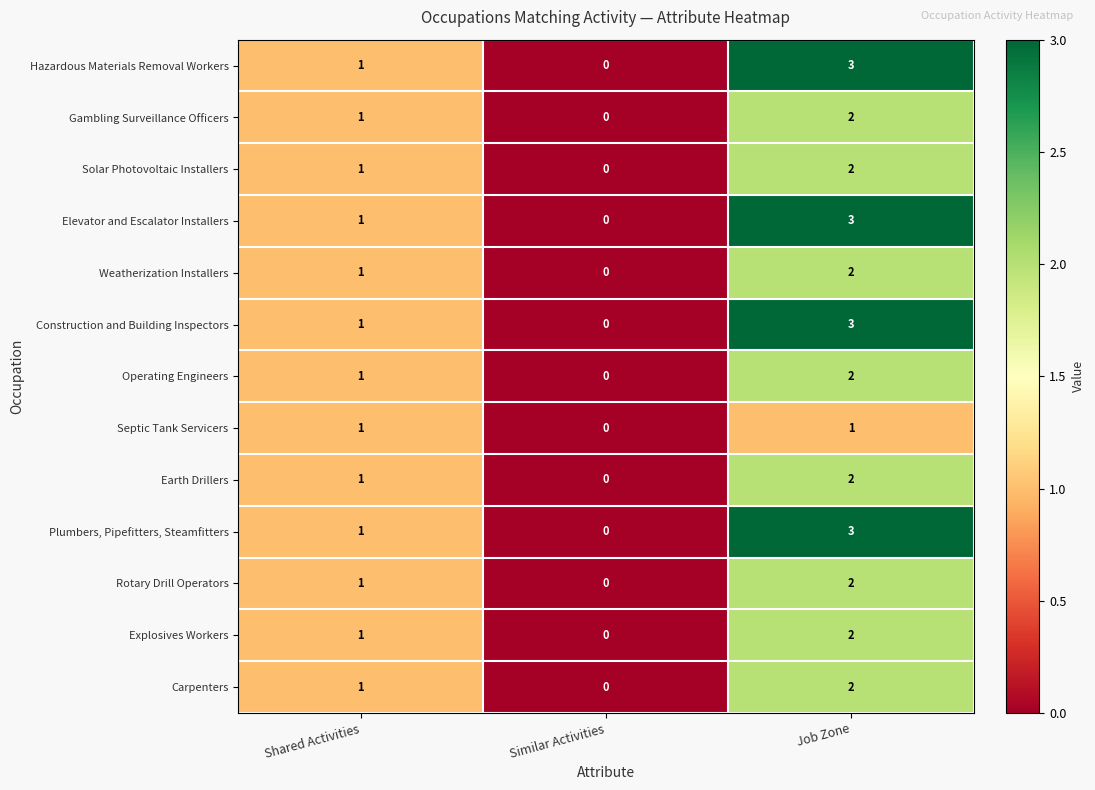

At which category is the sum across all series the highest?

Job Zone